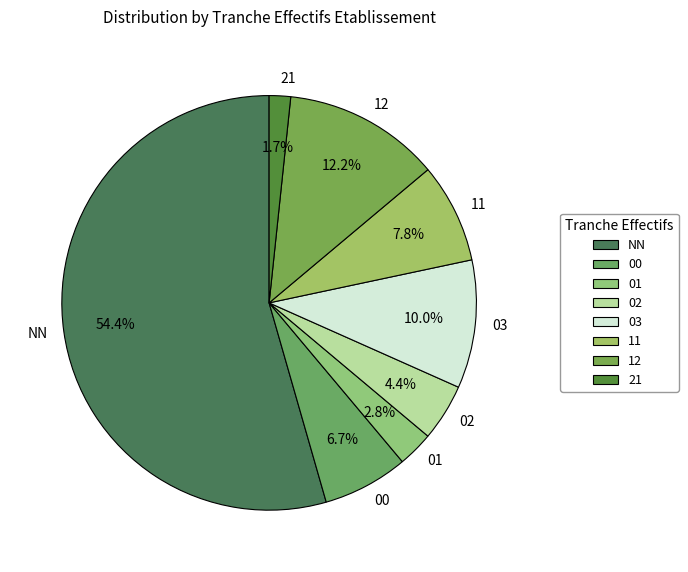

Combined, do 21 and 02 account for over 50%?

No